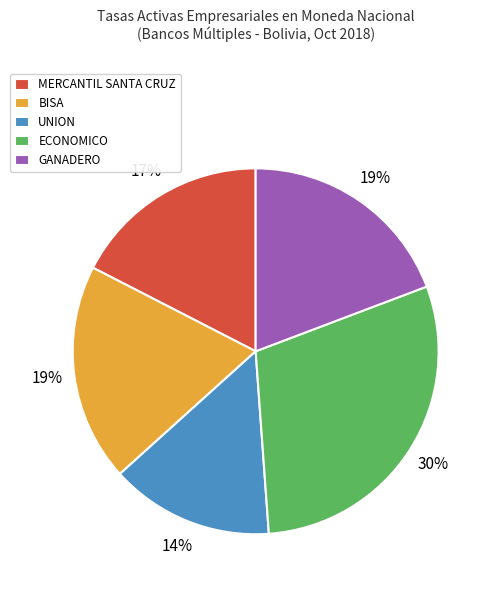

What percentage is the MERCANTIL SANTA CRUZ slice, to the nearest percent?

17%